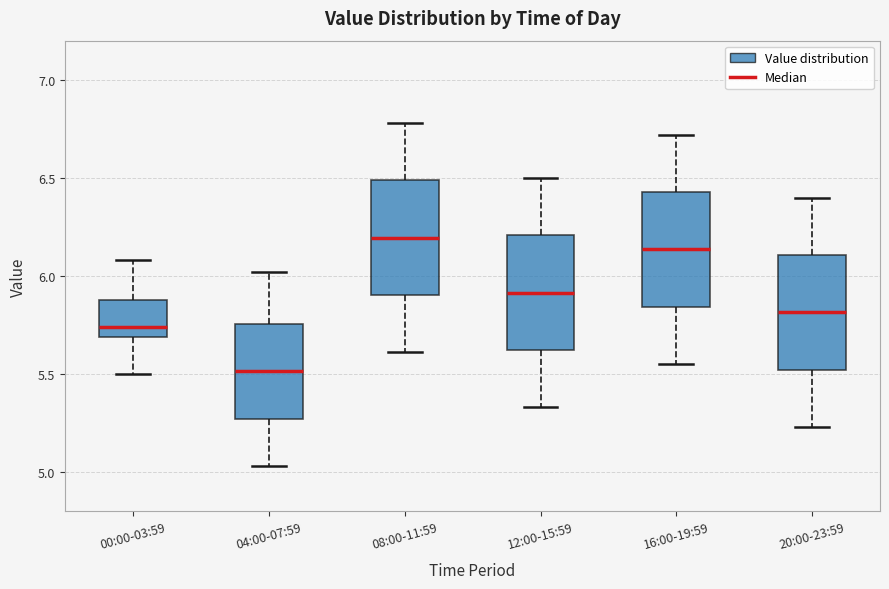

Reading left to right, transcribe this box plot: for each box, give where its median line is, the range the box spans, and where its two whiskers end, as read against the y-axis. The values are not printed on the chart, so give them approximately, as read against the axis.

00:00-03:59: median 5.75, box 5.70 to 5.90, whiskers 5.50 to 6.10
04:00-07:59: median 5.50, box 5.25 to 5.75, whiskers 5.05 to 6.00
08:00-11:59: median 6.20, box 5.90 to 6.50, whiskers 5.60 to 6.80
12:00-15:59: median 5.90, box 5.60 to 6.20, whiskers 5.35 to 6.50
16:00-19:59: median 6.15, box 5.85 to 6.45, whiskers 5.55 to 6.70
20:00-23:59: median 5.80, box 5.50 to 6.10, whiskers 5.25 to 6.40